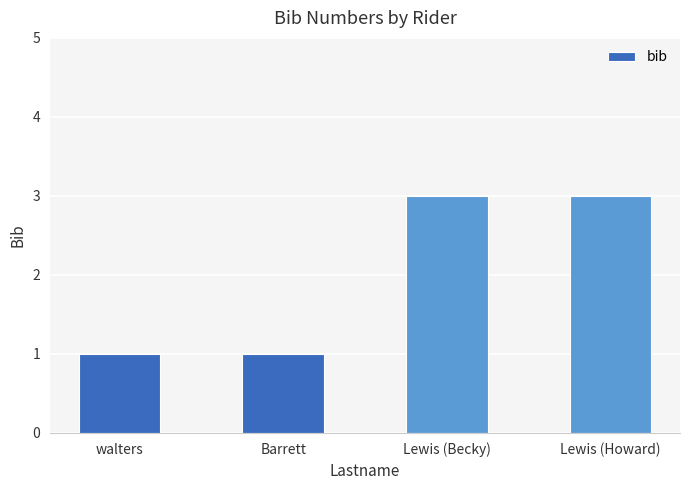

What is the greatest value displayed?

3